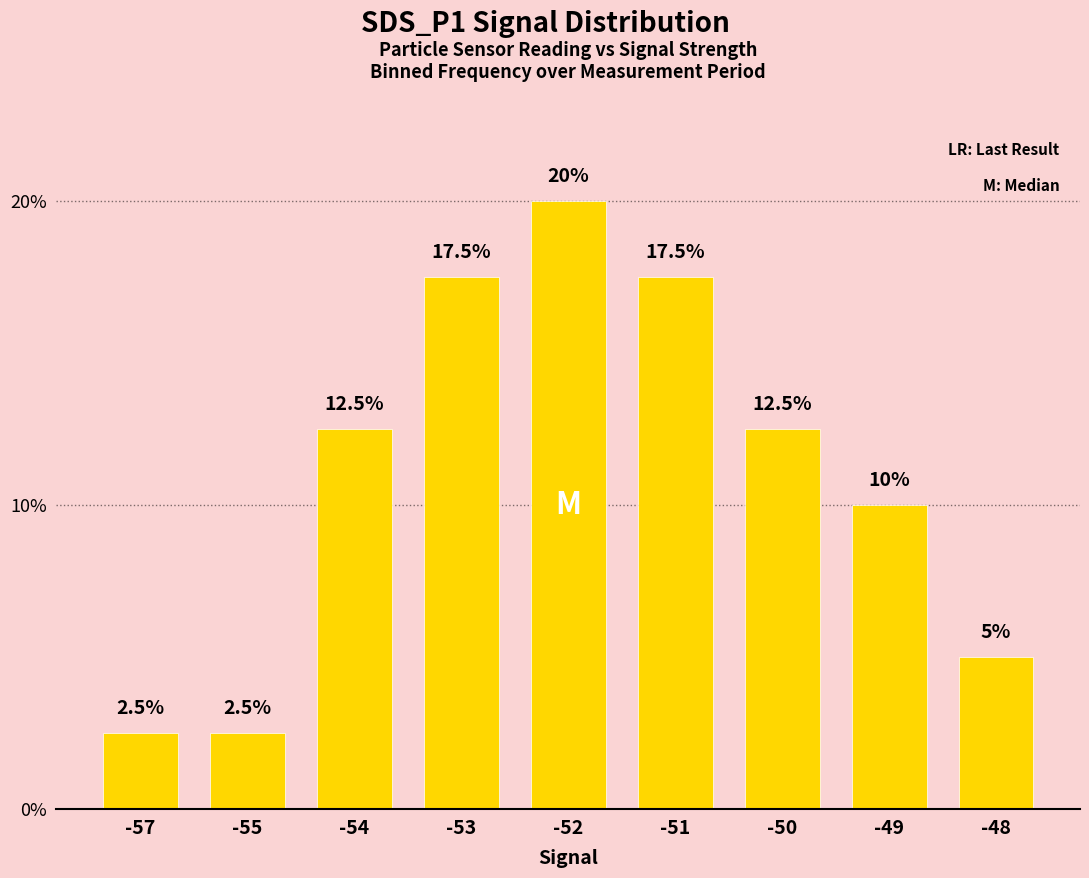

Count the number of categories in the chart.

9